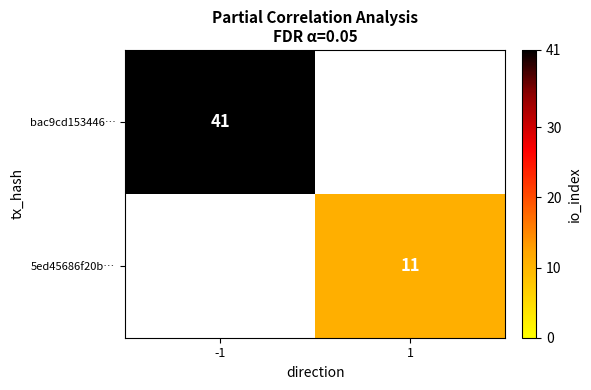

The value of bac9cd153446… at -1 is 41. True or false?

True